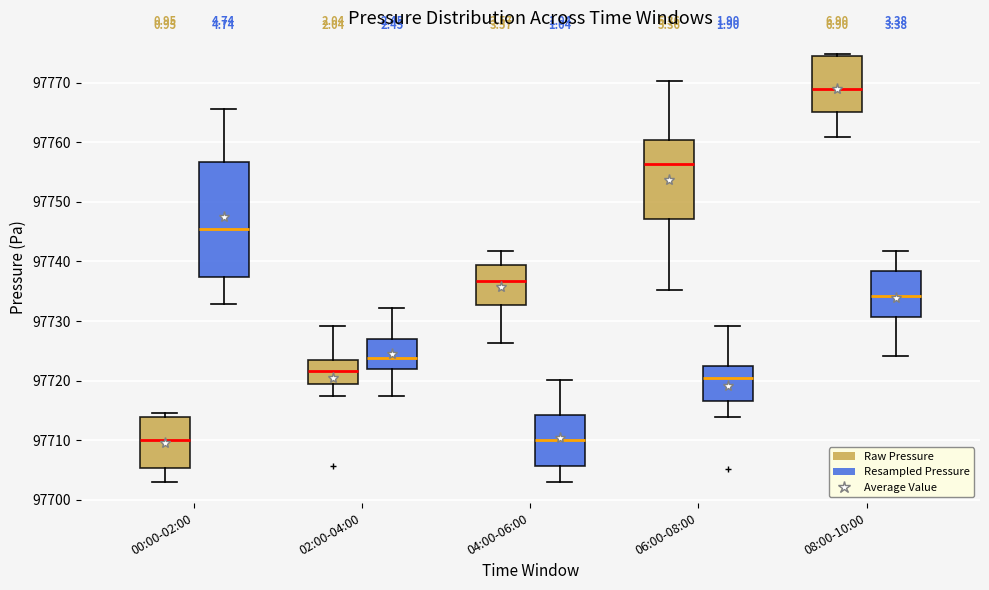

Reading left to right, read every box against the y-axis: the position of its median line, the range the box covers, and the ends of its whiskers. The values are not printed on the chart, so give them approximately, as read against the axis.

00:00-02:00 (Raw Pressure): median 97710, box 97705 to 97714, whiskers 97703 to 97715
00:00-02:00 (Resampled Pressure): median 97746, box 97737 to 97757, whiskers 97733 to 97766
02:00-04:00 (Raw Pressure): median 97722, box 97719 to 97724, whiskers 97717 to 97729
02:00-04:00 (Resampled Pressure): median 97724, box 97722 to 97727, whiskers 97717 to 97732
04:00-06:00 (Raw Pressure): median 97737, box 97733 to 97739, whiskers 97726 to 97742
04:00-06:00 (Resampled Pressure): median 97710, box 97706 to 97714, whiskers 97703 to 97720
06:00-08:00 (Raw Pressure): median 97756, box 97747 to 97760, whiskers 97735 to 97770
06:00-08:00 (Resampled Pressure): median 97721, box 97717 to 97722, whiskers 97714 to 97729
08:00-10:00 (Raw Pressure): median 97769, box 97765 to 97775, whiskers 97761 to 97775 (just above the box's upper edge)
08:00-10:00 (Resampled Pressure): median 97734, box 97731 to 97738, whiskers 97724 to 97742